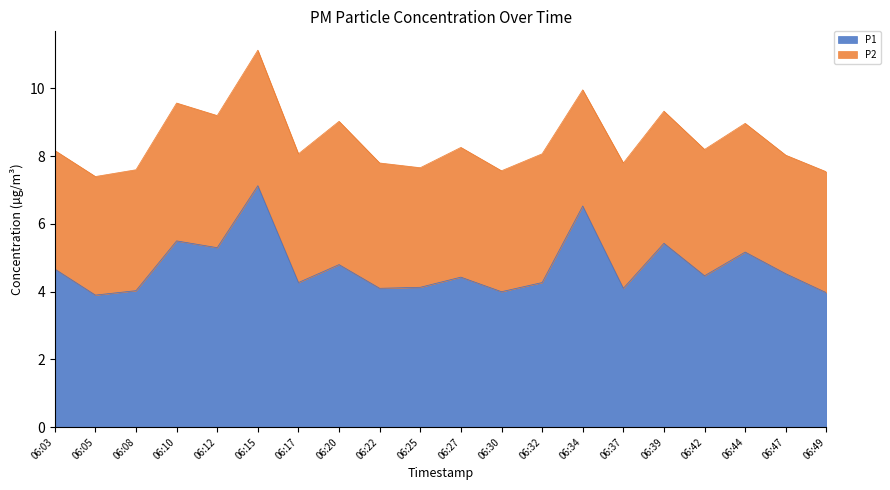

What is the change in value from 06:25 to 06:27?

+0.3